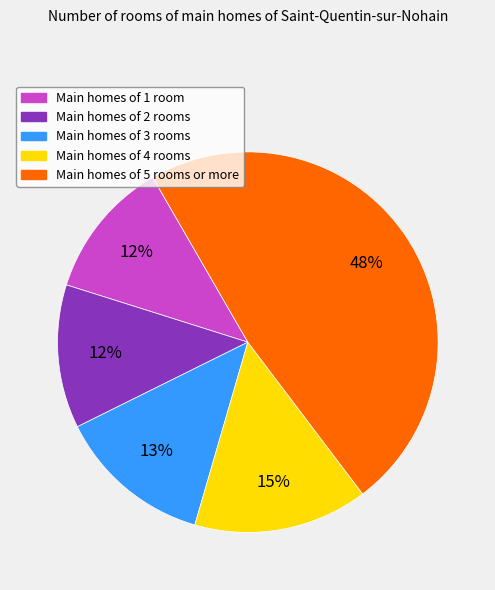

How many segments does this pie chart have?

5